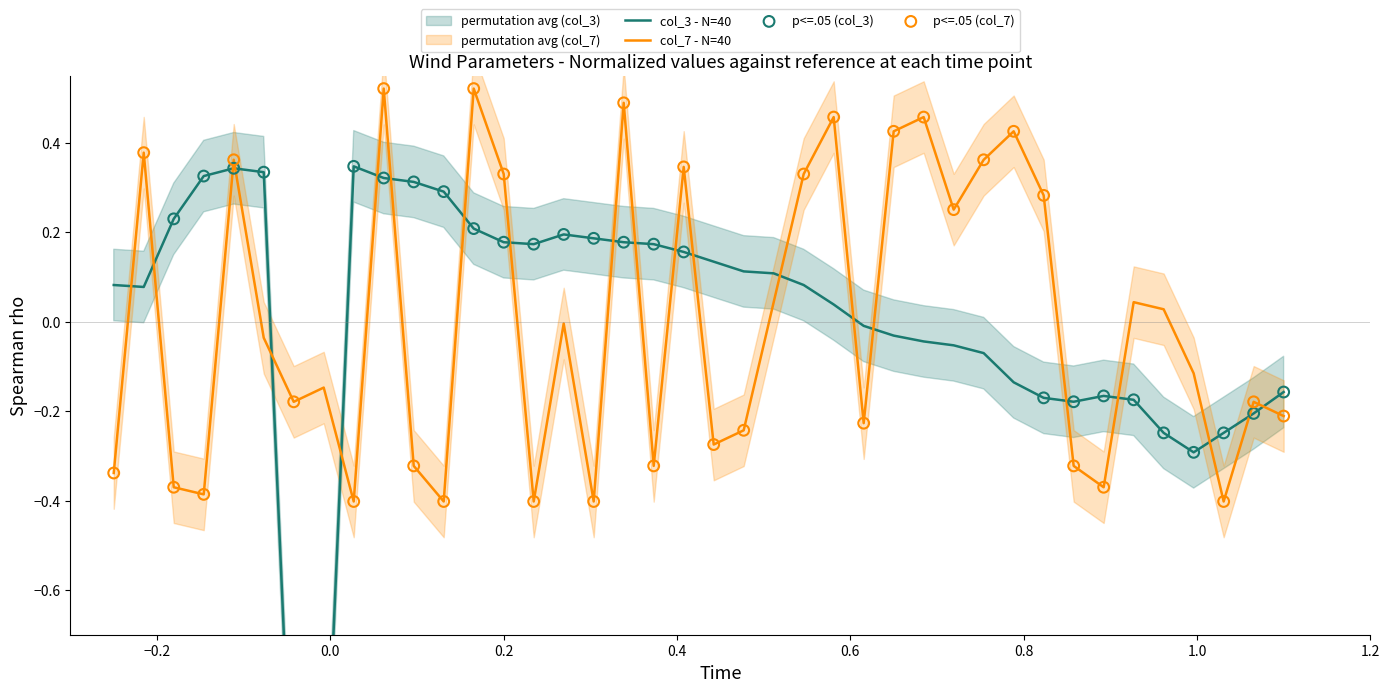

Which series contains the lowest Y value?

col_3